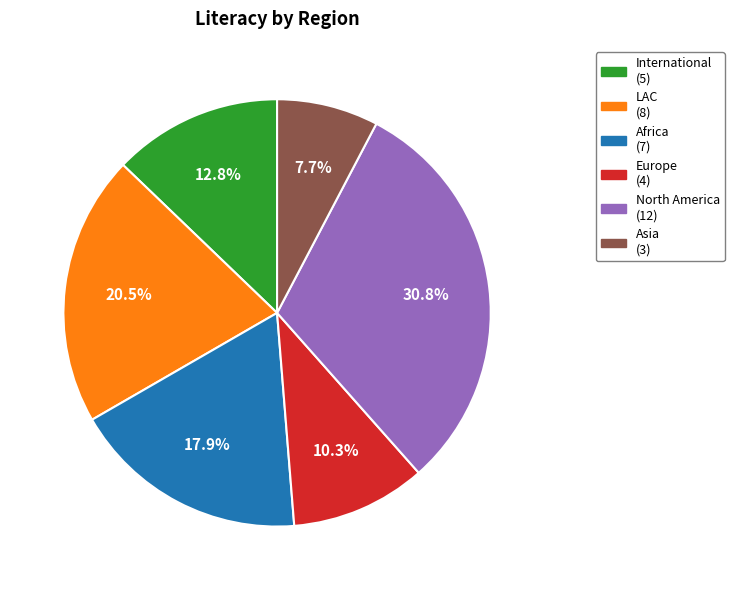

Does any single category account for the majority?

No